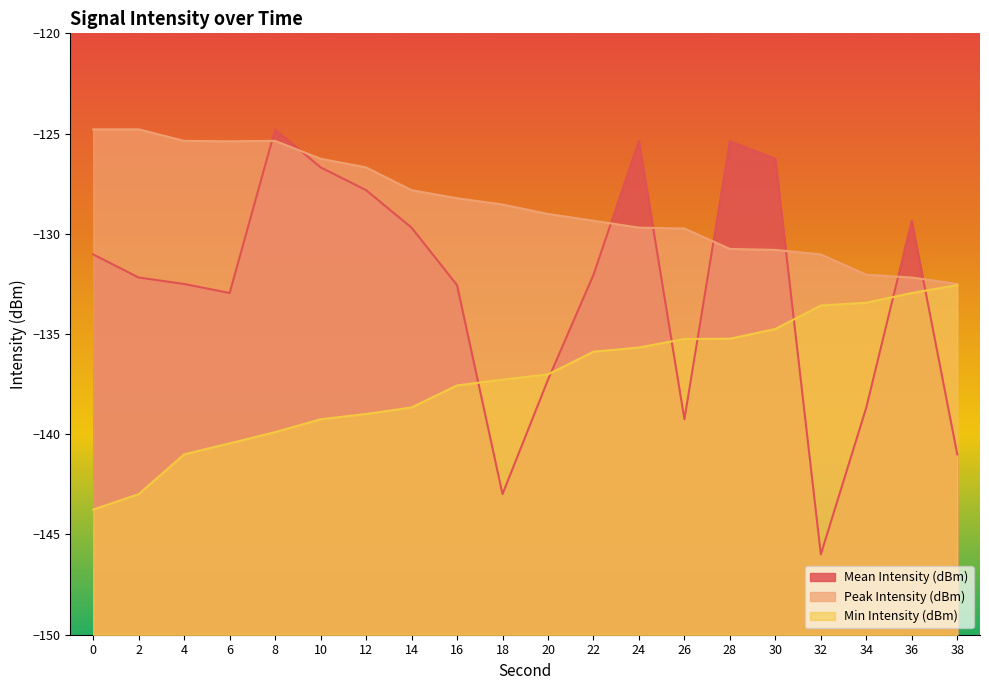

The value of Min Intensity (dBm) at 38 is -192.9. True or false?

False